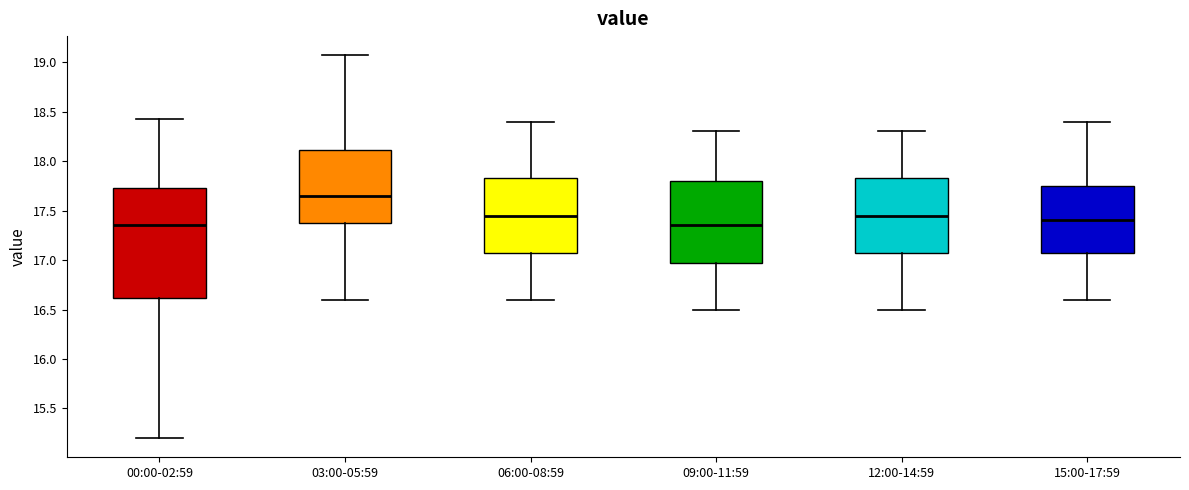

Which box is the tallest, from its lower edge to its upper edge?

00:00-02:59